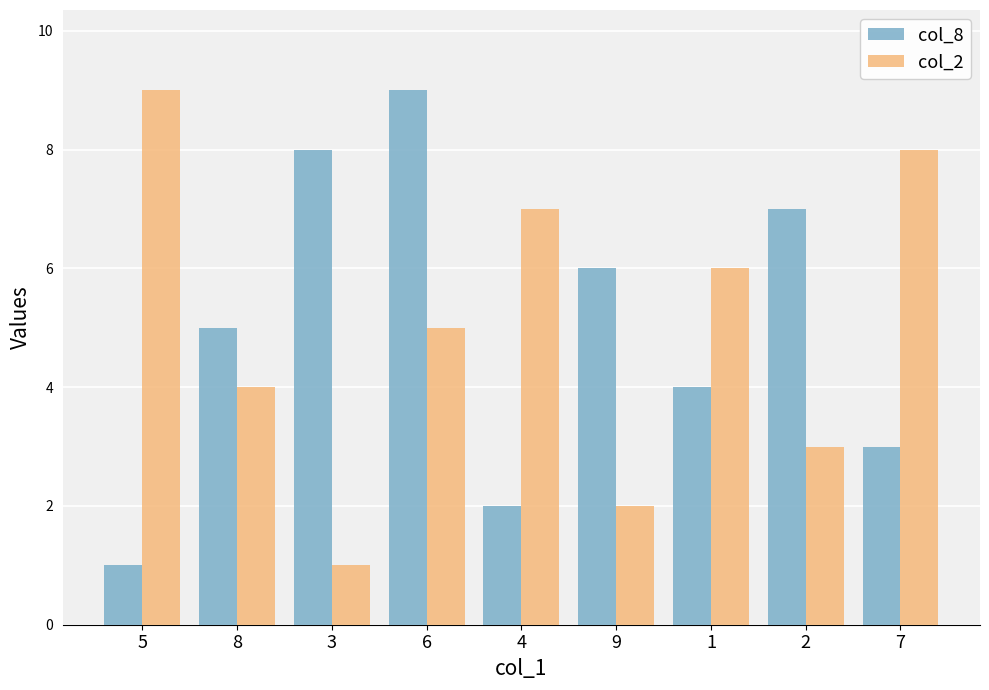

How many values in the col_2 series are below 5?

4